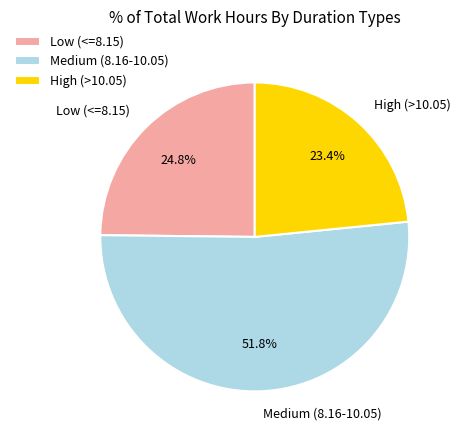

To the nearest percent, what is the difference between the largest and smallest slice percentages?

28%